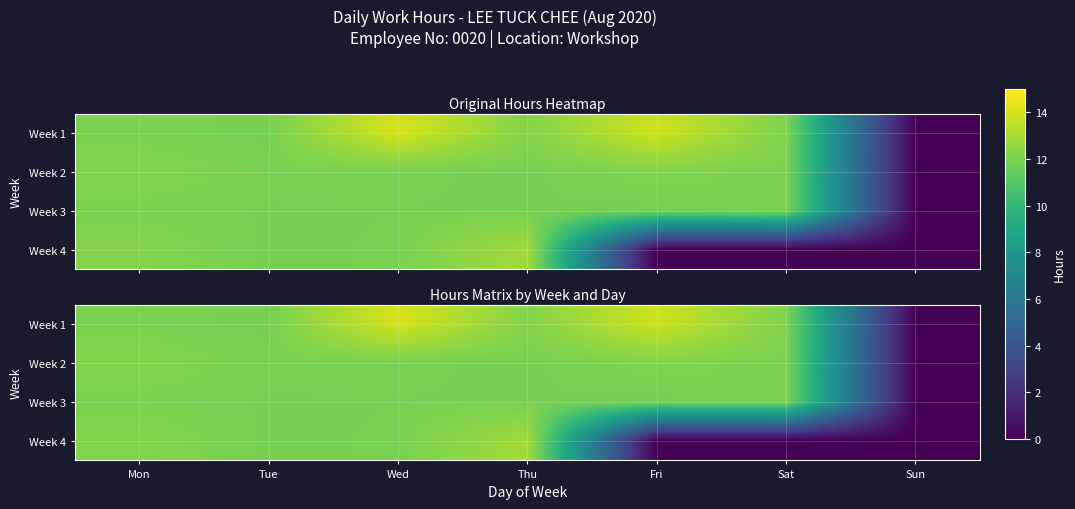

What is the sum of all Week 2 values?

72.3